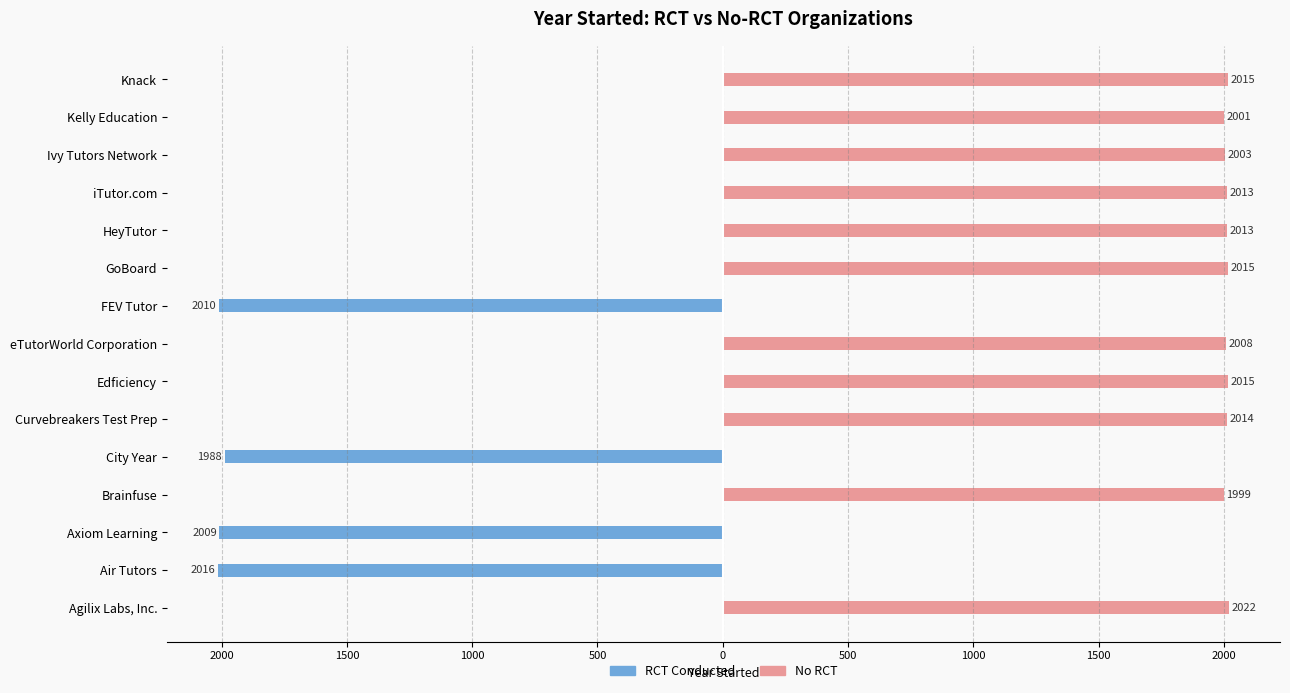

List the series in order of their peak value, lowest first.

RCT Conducted, No RCT